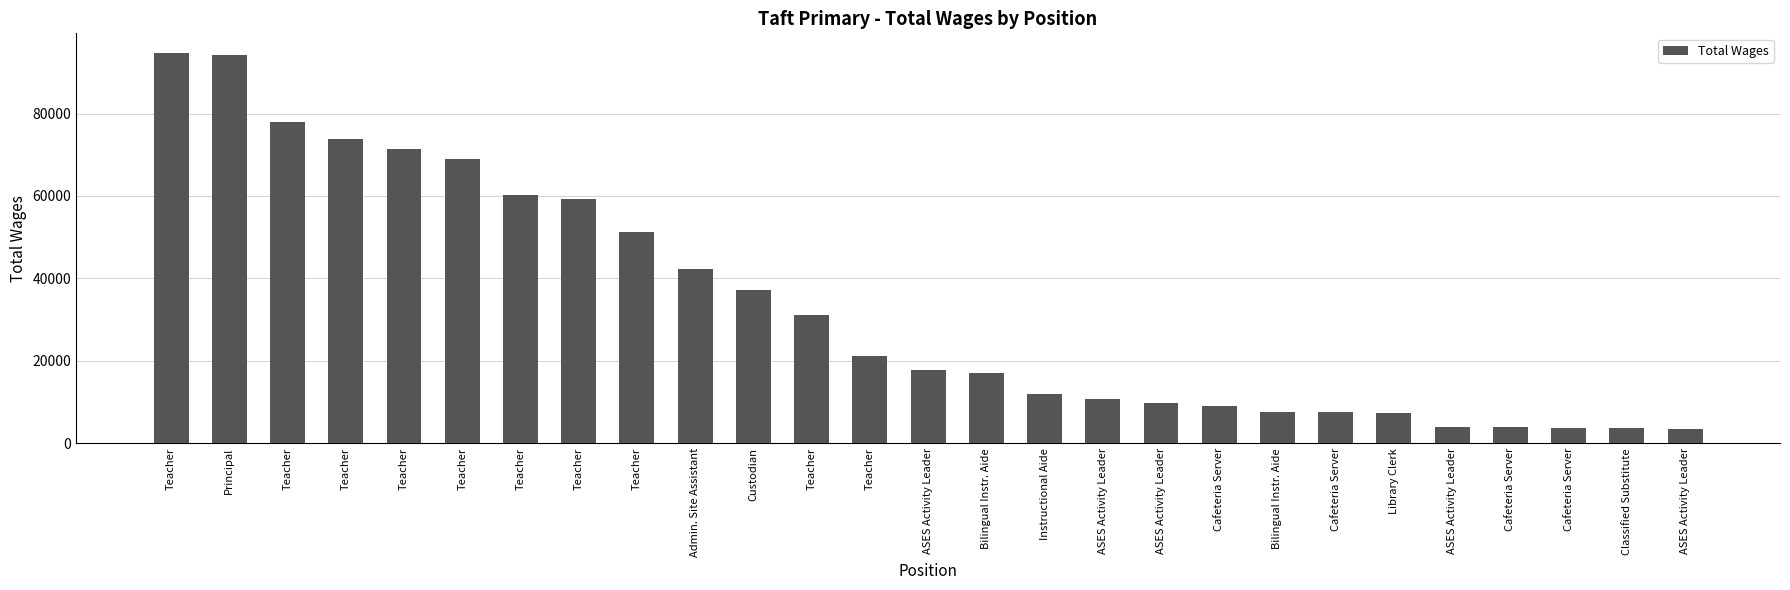

How many bars are there in total?

27